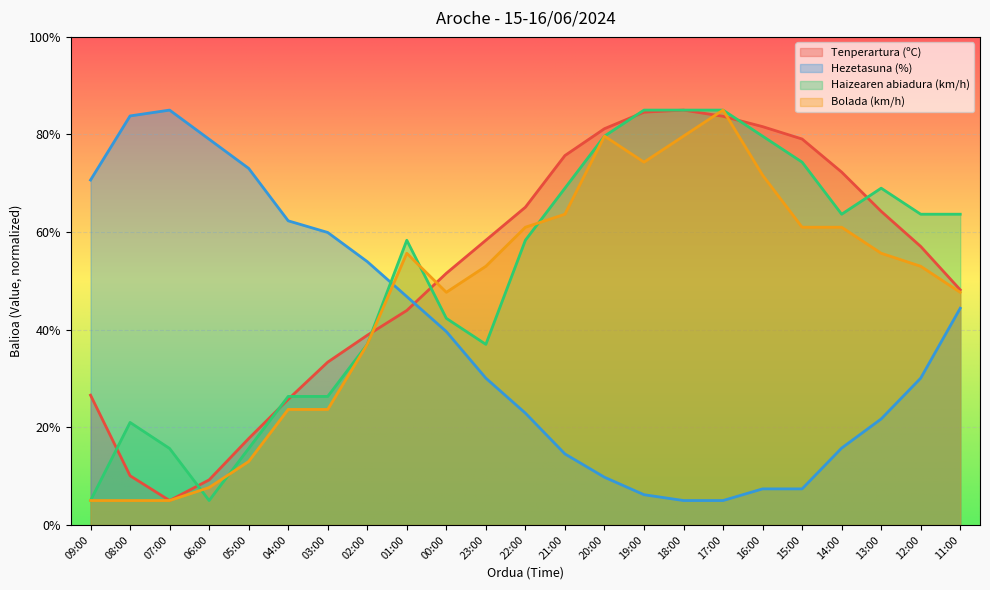

At which label does Hezetasuna (%) first exceed 30?

09:00